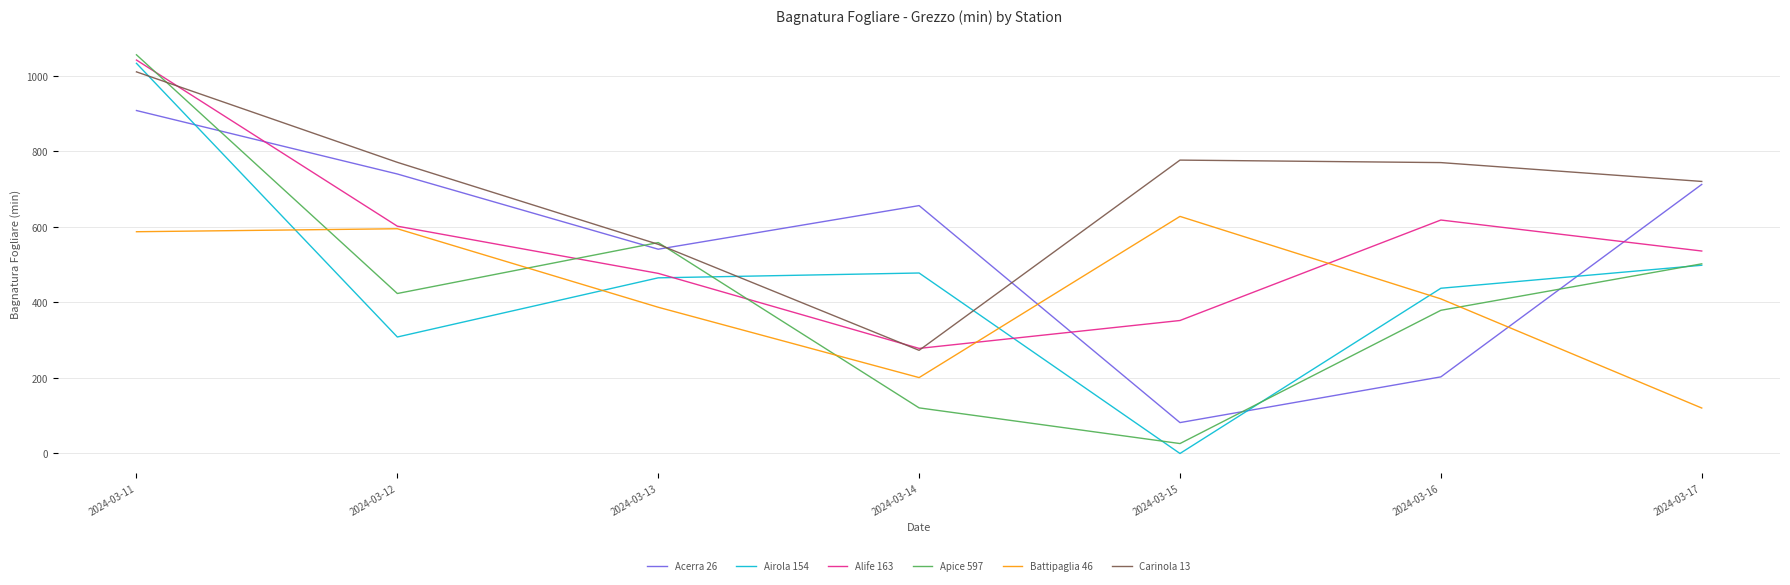

What is the difference between the Acerra 26 values at 2024-03-17 and 2024-03-13?

171.6